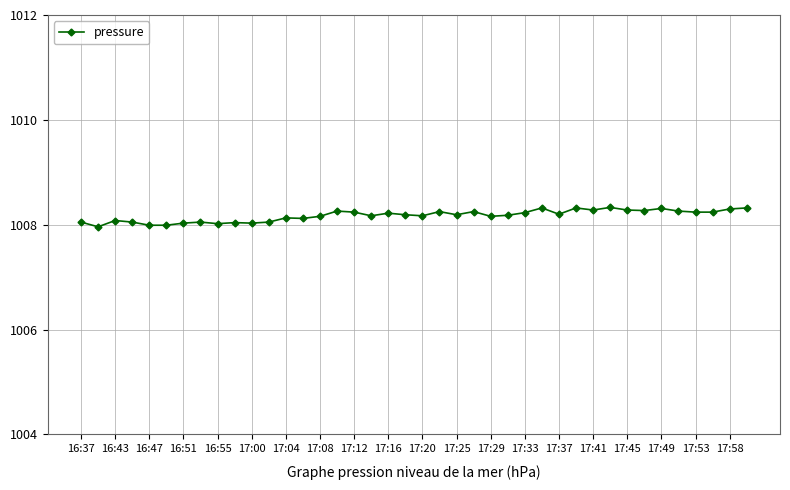

What is the sum of all values?

40326.9